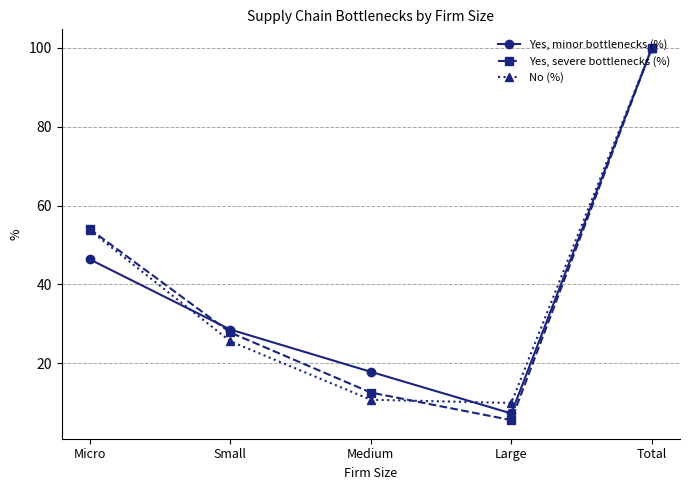

Which series changed the most between Small and Large?

Yes, severe bottlenecks (%)